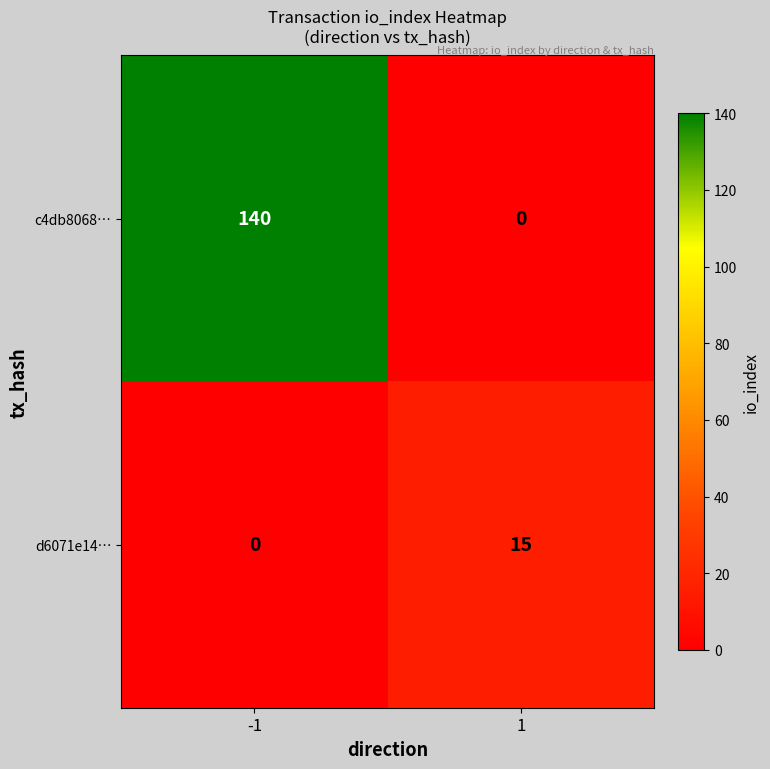

What is the difference between the maximum and minimum values in the d6071e14… series?

15